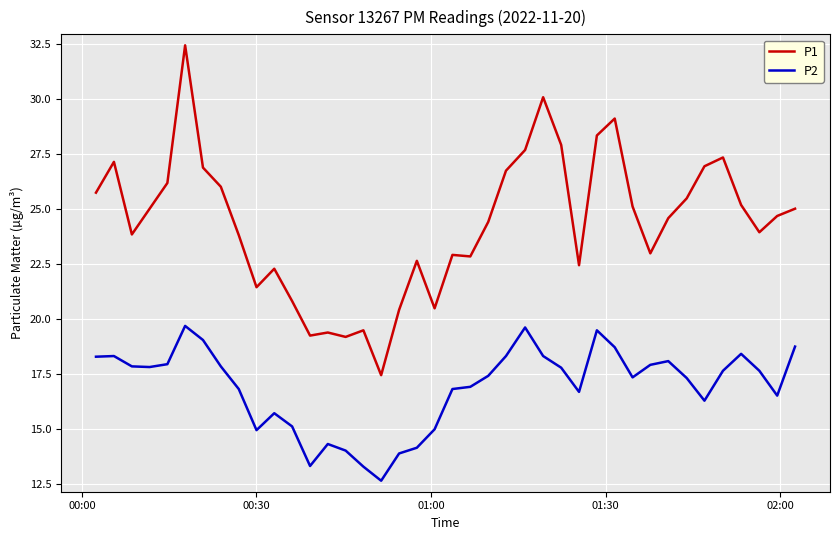

What is the maximum value for P2?

19.7